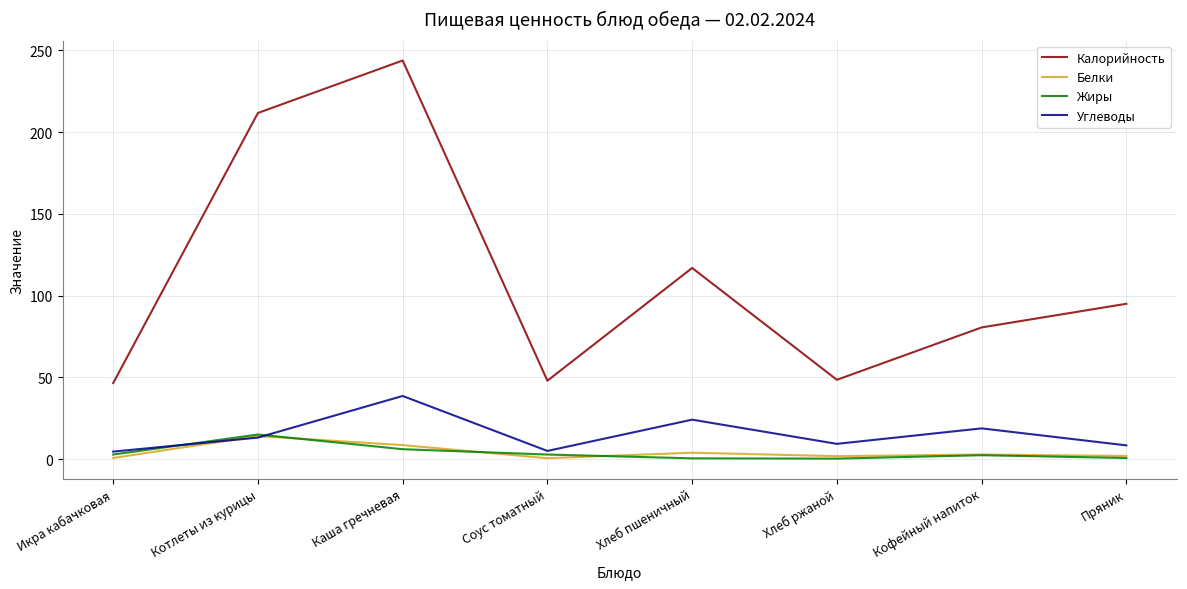

Which series has the widest spread of values?

Калорийность